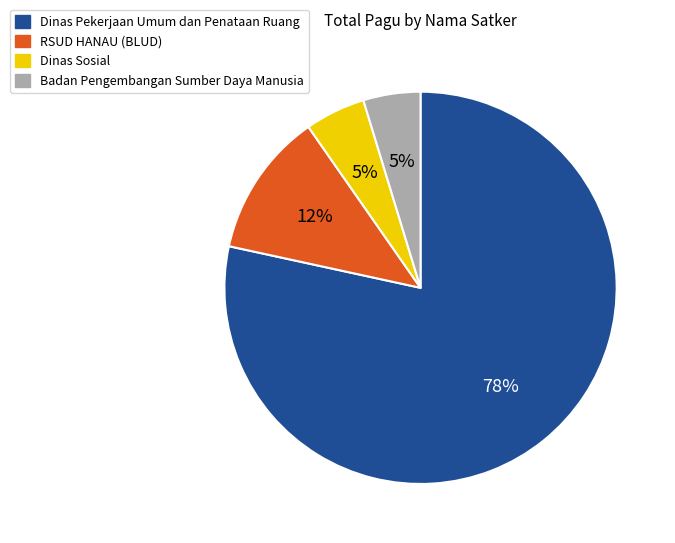

What is the ratio of the value at Dinas Sosial to the value at RSUD HANAU (BLUD)?

0.4